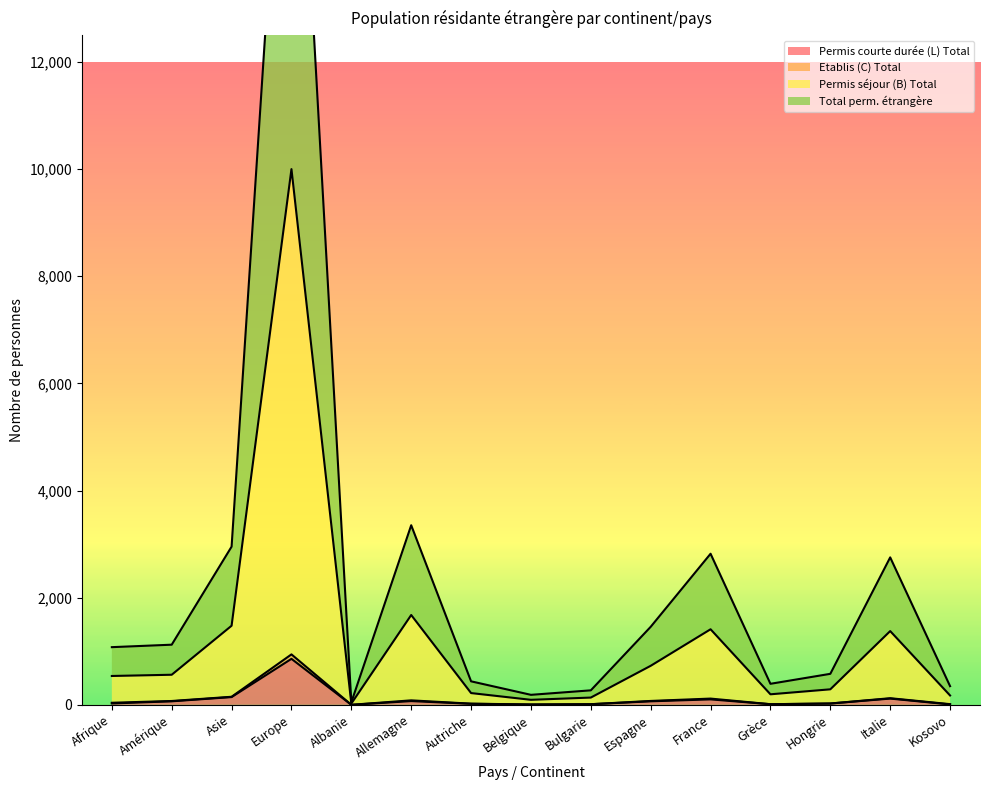

True or false: Permis séjour (B) Total and Etablis (C) Total cross at least once.

False